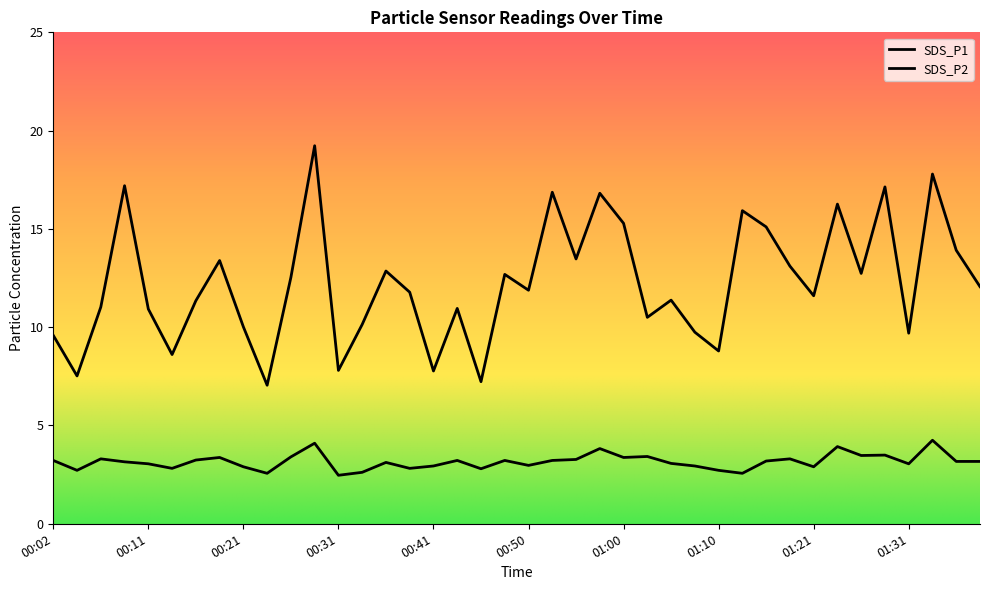

What is the greatest value displayed?

19.1